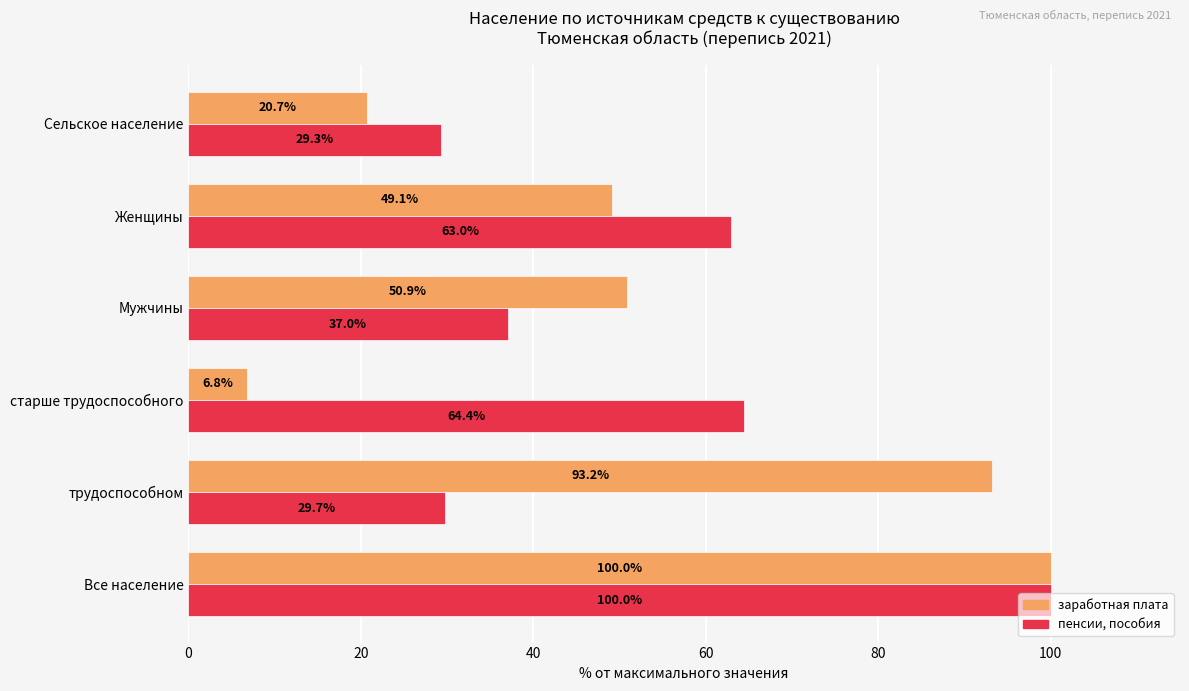

True or false: заработная плата has a value of 54.4 at Все население.

False